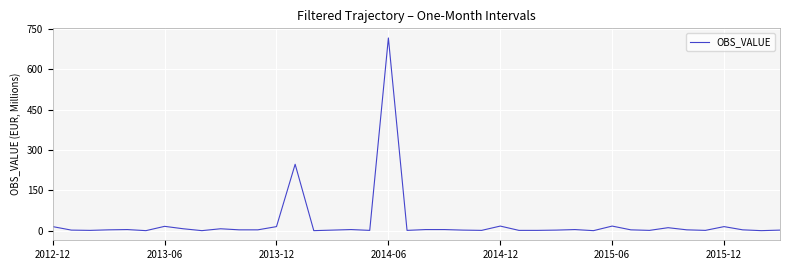

What is the difference between the maximum and minimum values?

717